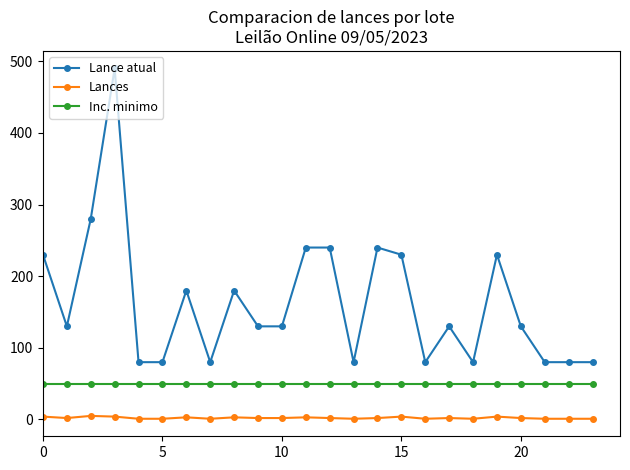

What is the average value of the Inc. minimo series?

50